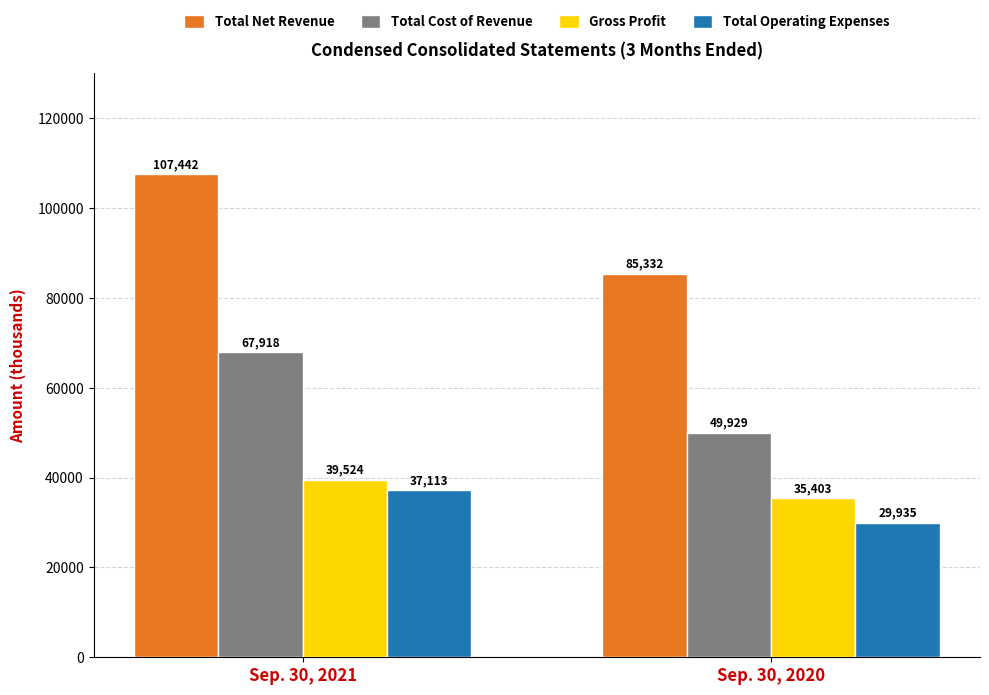

What is the maximum value shown in the chart?

107442